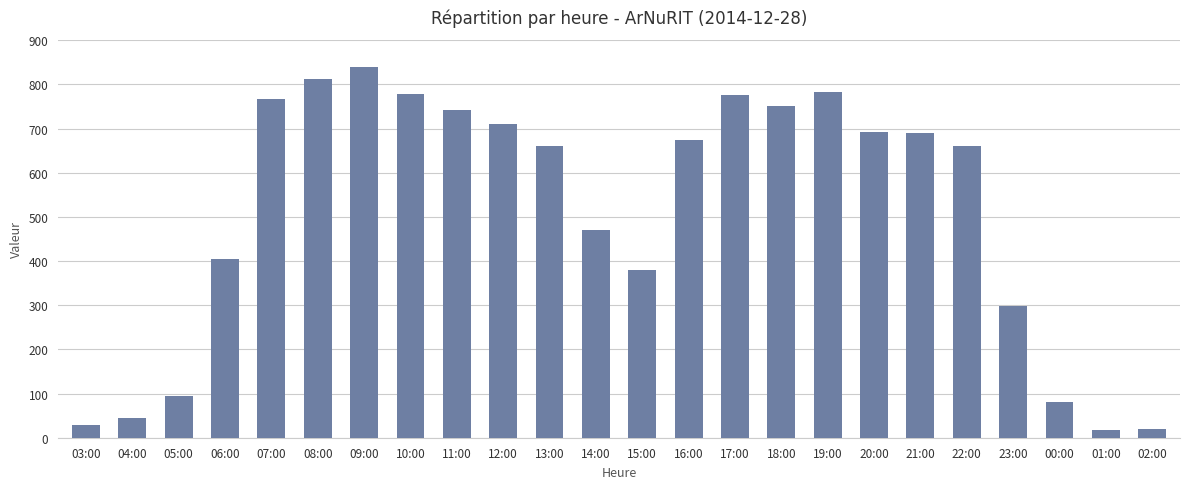

What is the sum of all values?

12166